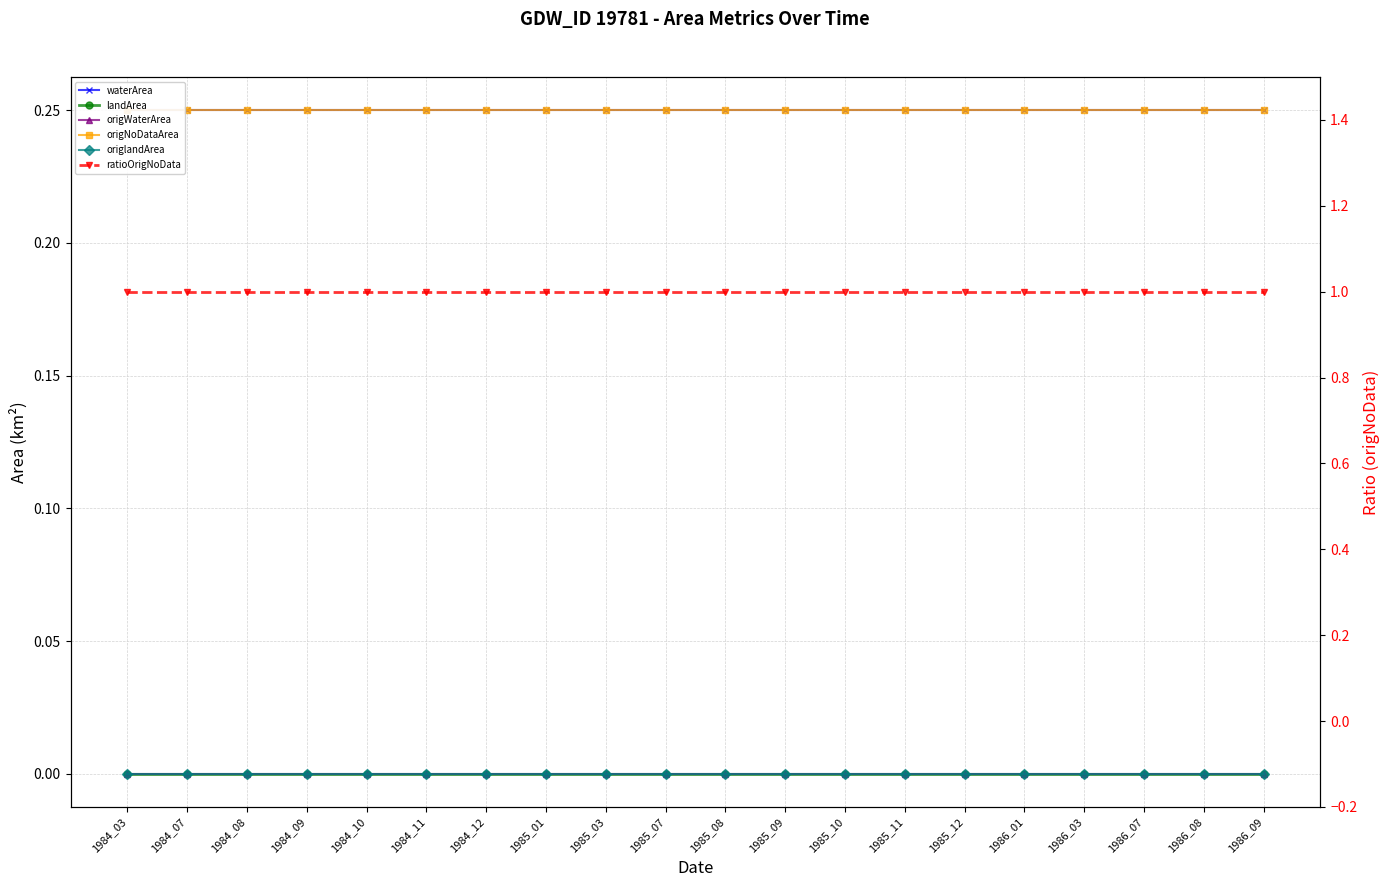

Is this an area chart (filled region under the line)?

No